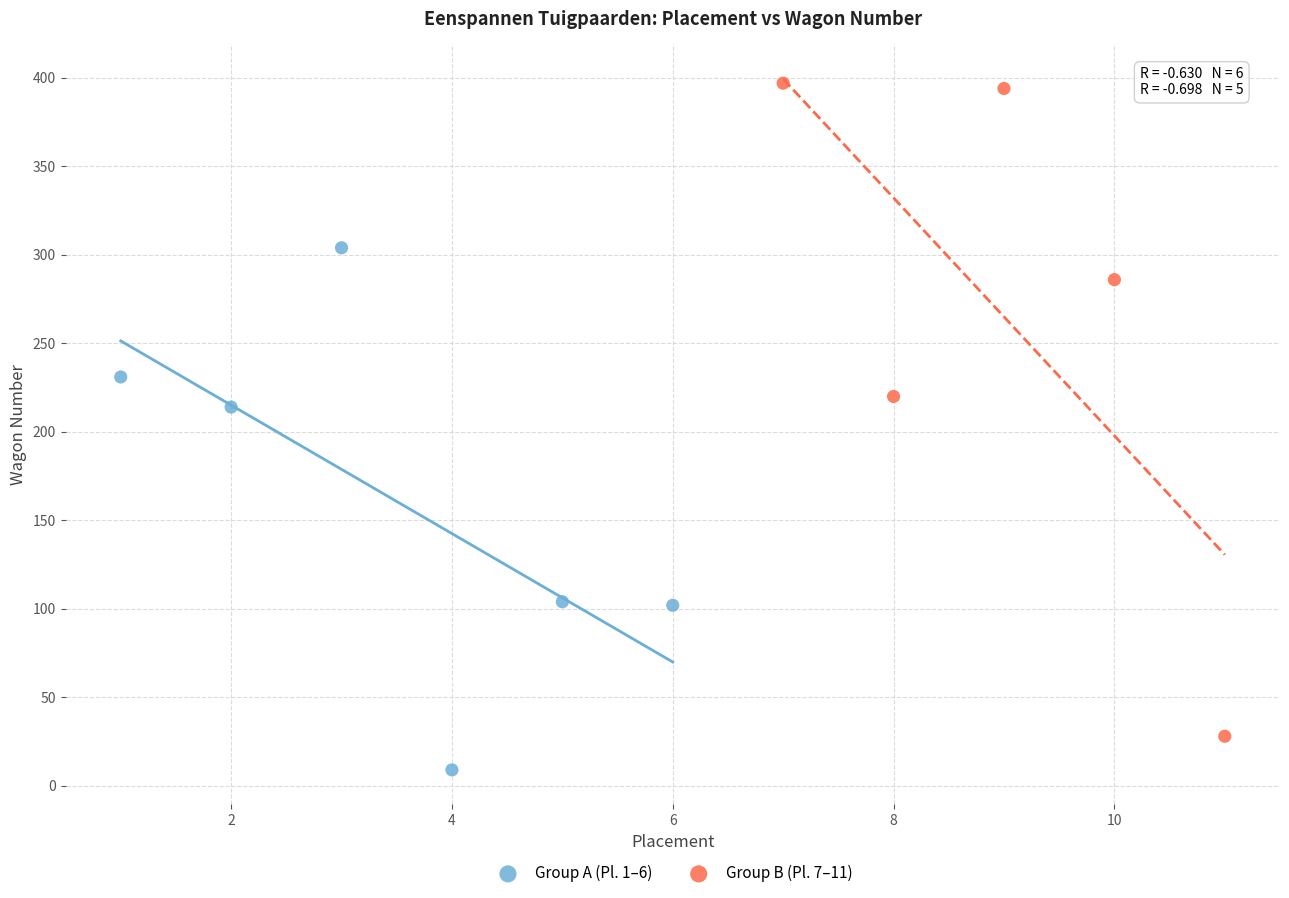

What are all the series names shown in the legend?

Group A (Pl. 1–6), Group B (Pl. 7–11)